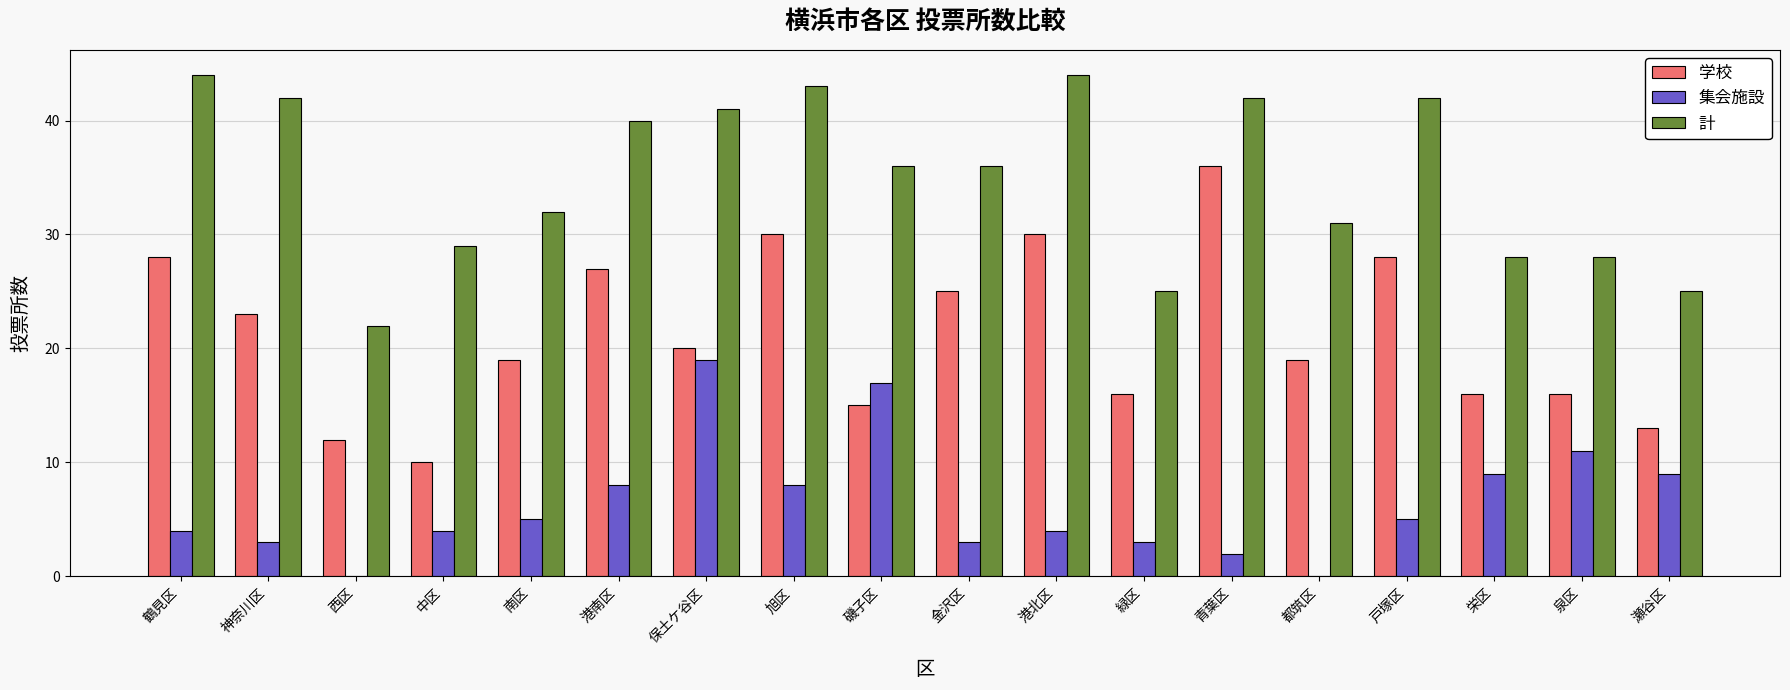

What is the total value across all series at 中区?

43